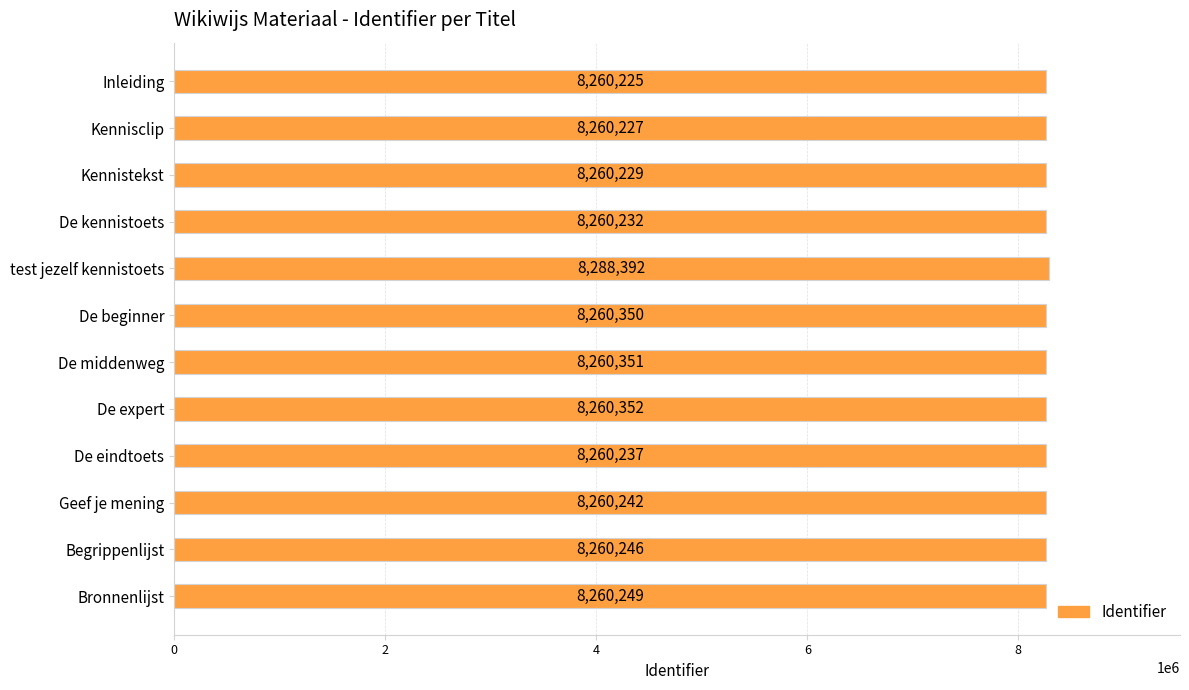

Which label corresponds to the largest value in the chart?

test jezelf kennistoets